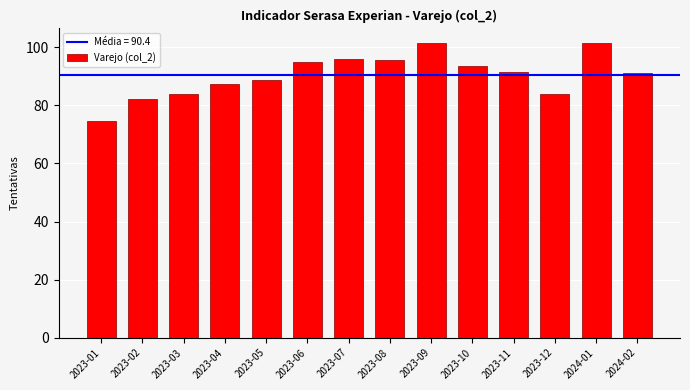

What is the change in value from 2023-03 to 2023-09?

+17.6